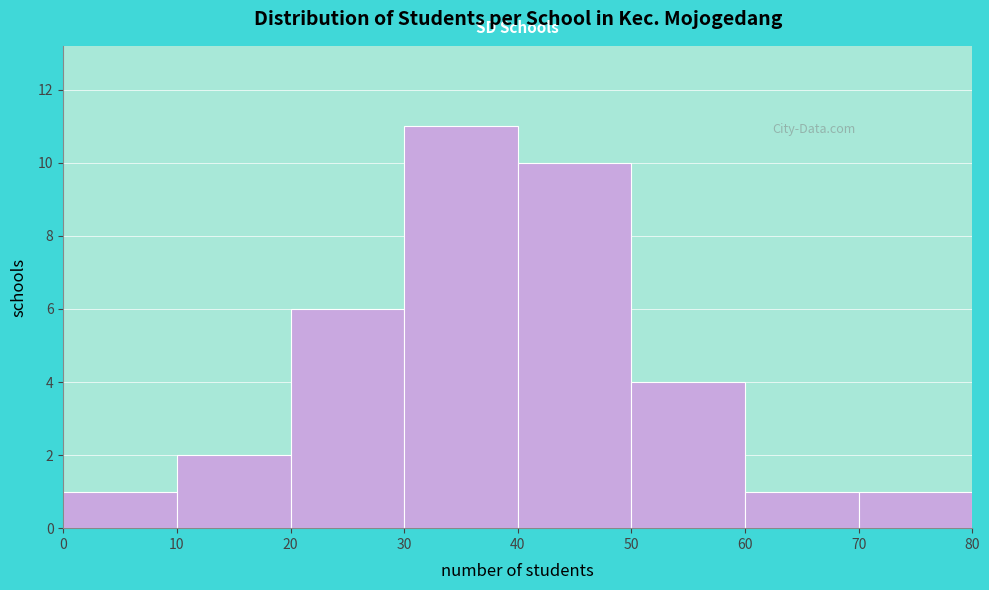

Which range on the x-axis has the tallest bar?

30 to 40